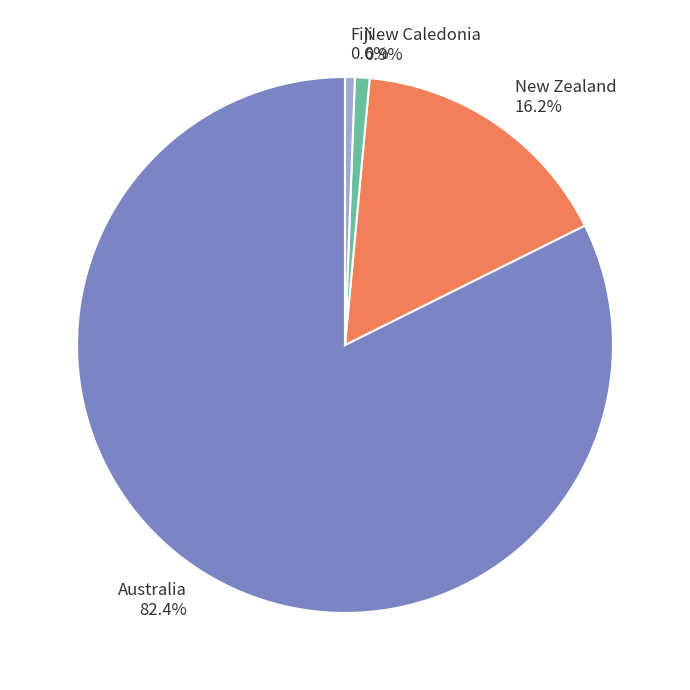

Combined, what portion of the pie is Australia and New Zealand?

98.5%